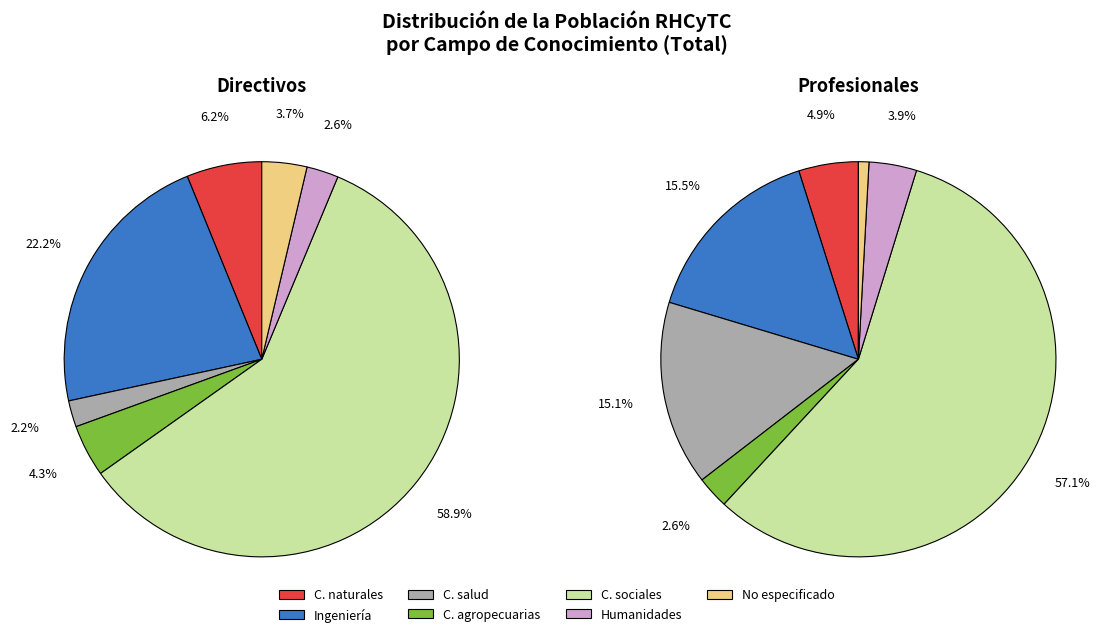

To the nearest percent, what portion does Ingeniería y tecnología represent?

22%